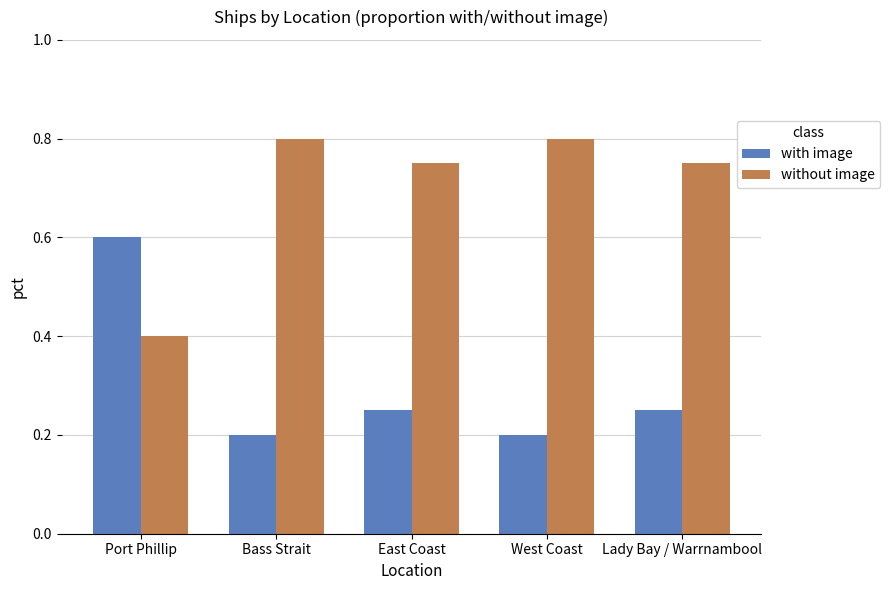

The value of without image at Port Phillip is 0.2. True or false?

False